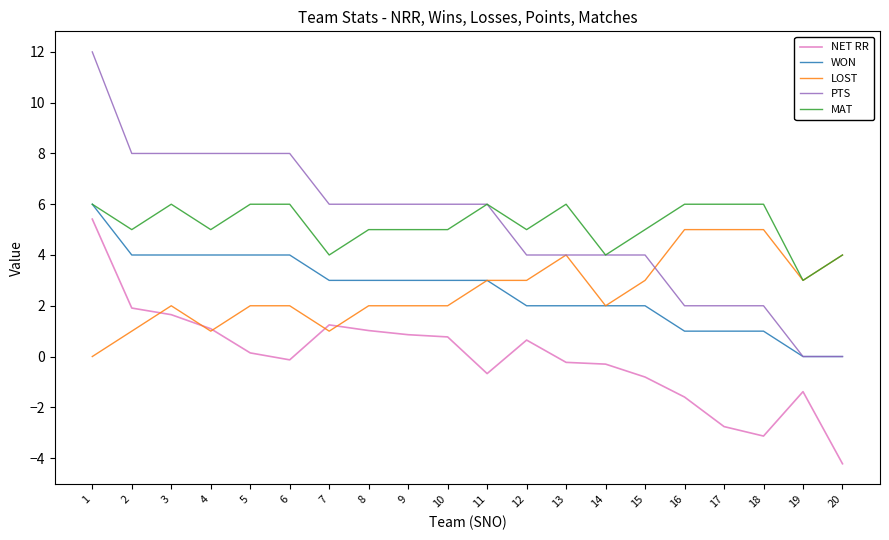

What is the maximum value shown in the chart?

12.0